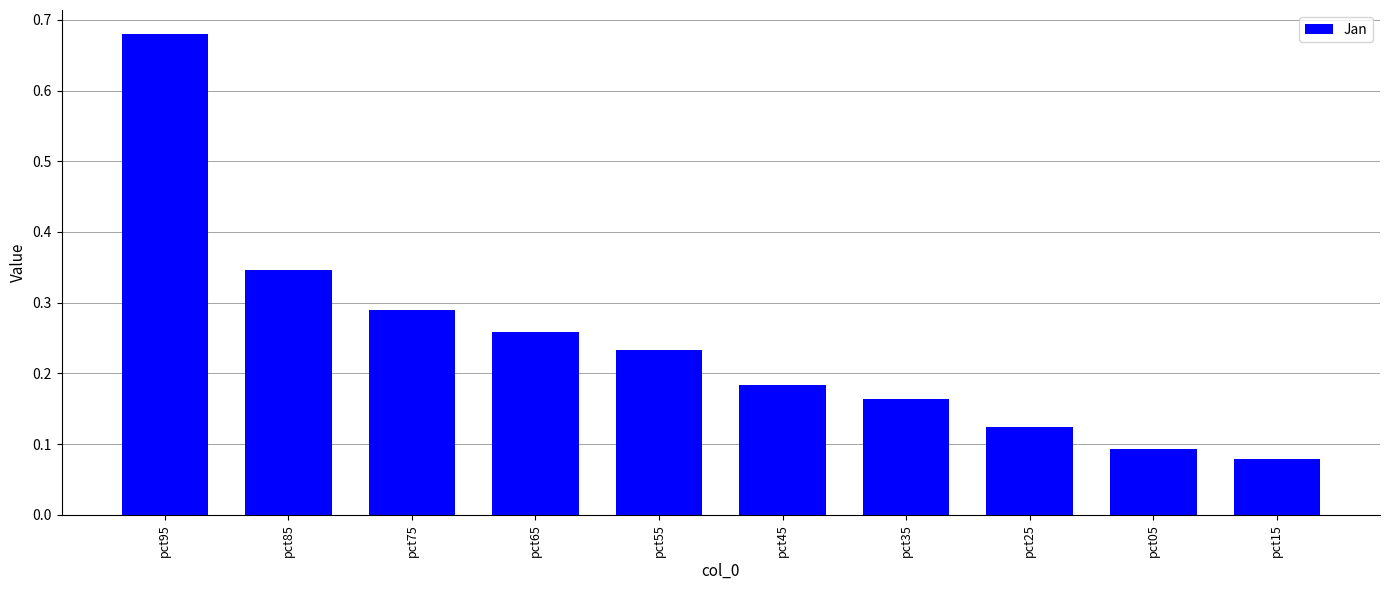

How many values are between 0 and 1?

10